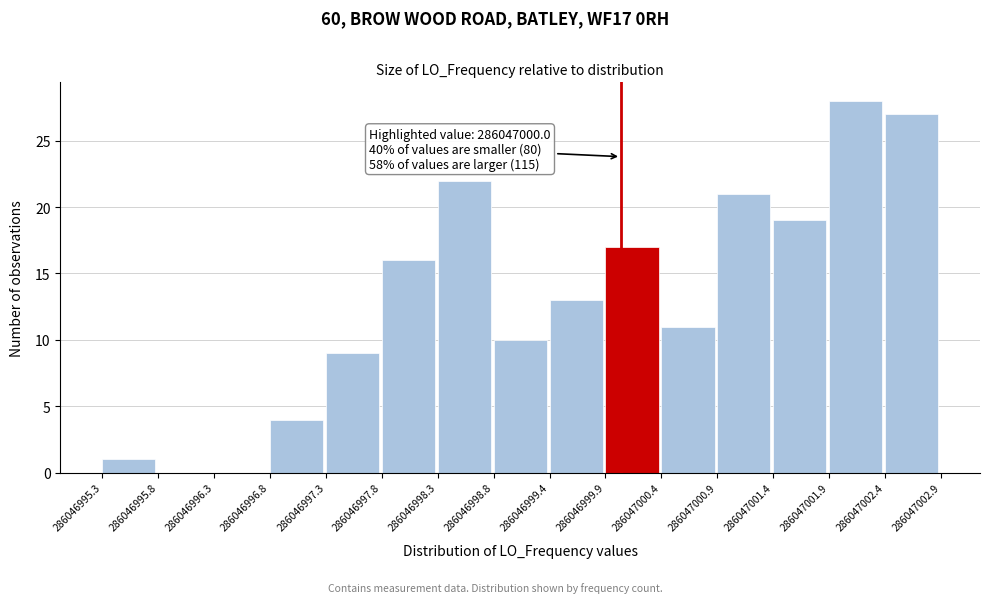

Over which range of the x-axis is the bar tallest?

286047001.9 to 286047002.4